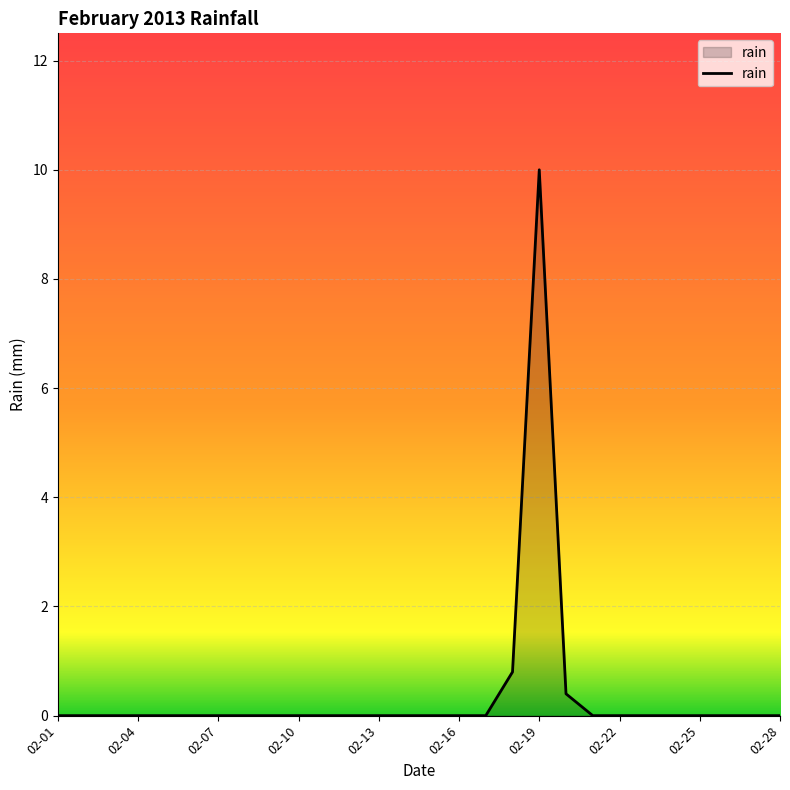

Does the chart have visible grid lines?

Yes